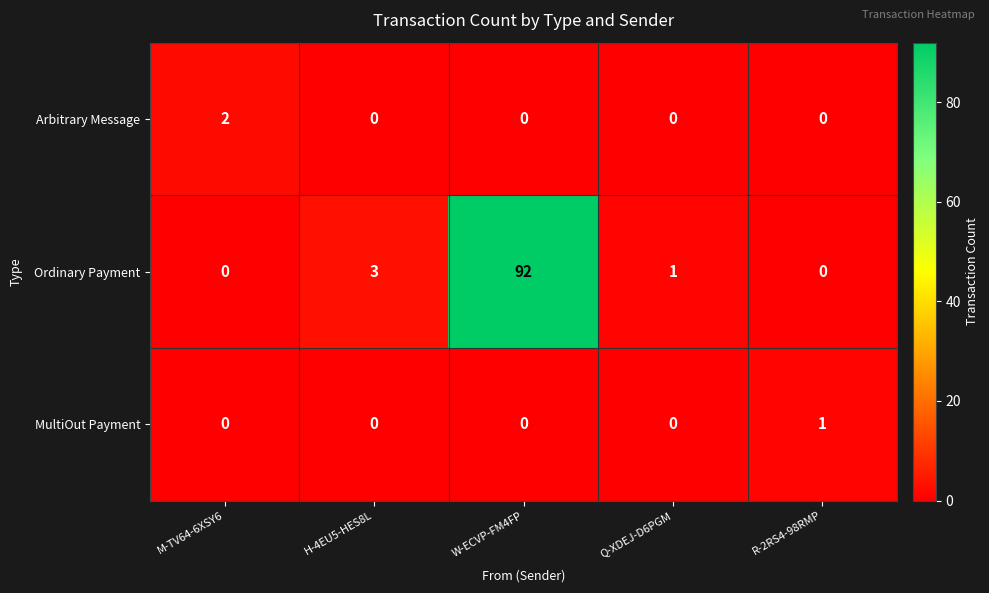

Rank the series by their maximum value, from highest to lowest.

Ordinary Payment, Arbitrary Message, MultiOut Payment